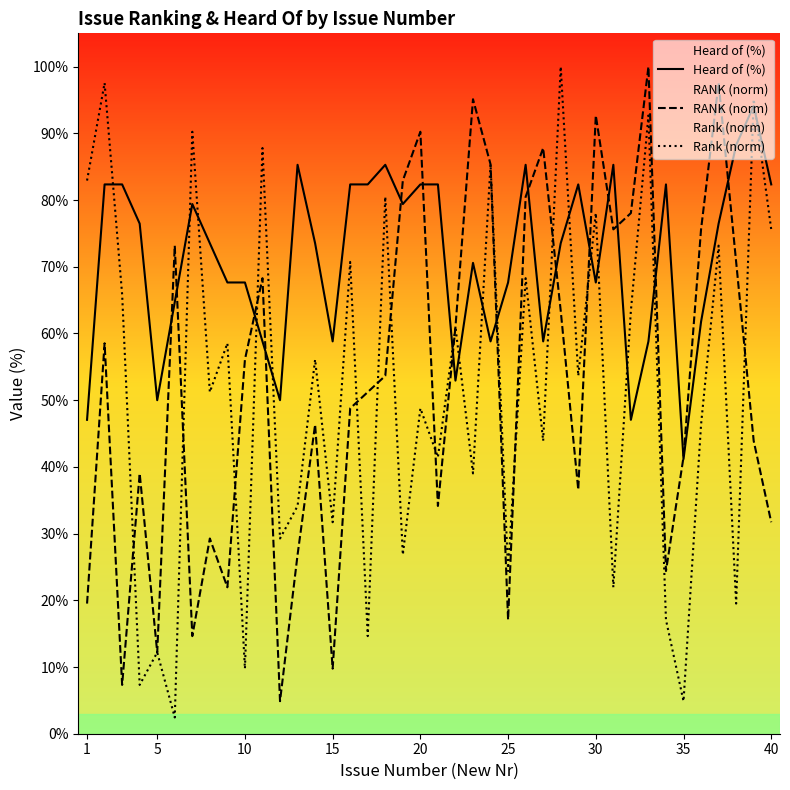

Which series has the largest total across all categories?

Heard of (%)